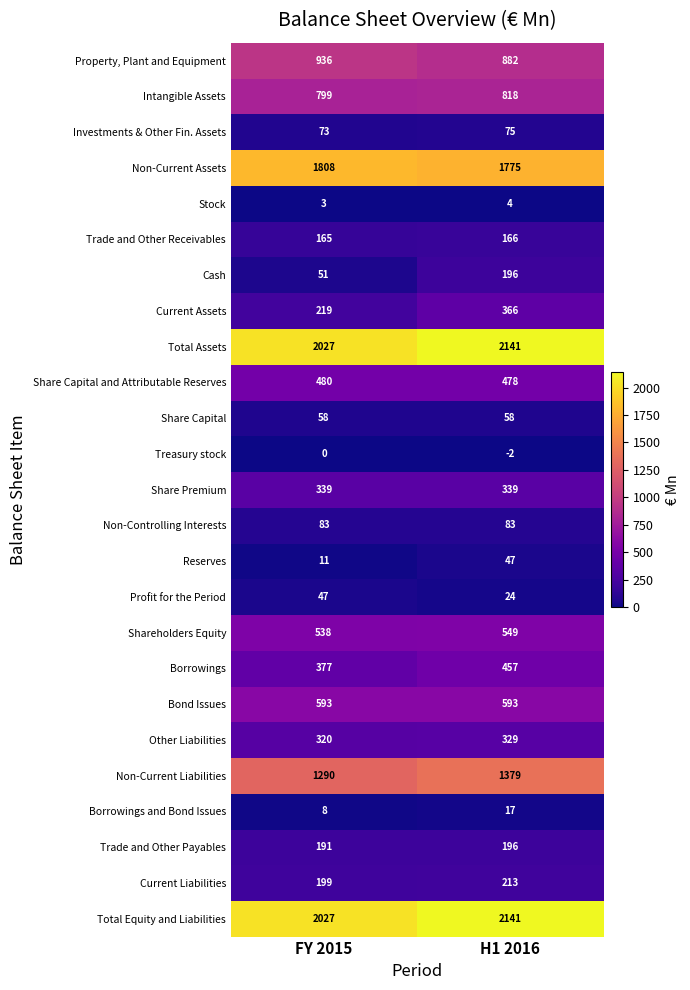

Is the value of Treasury stock at FY 2015 greater than the value of Cash at H1 2016?

No